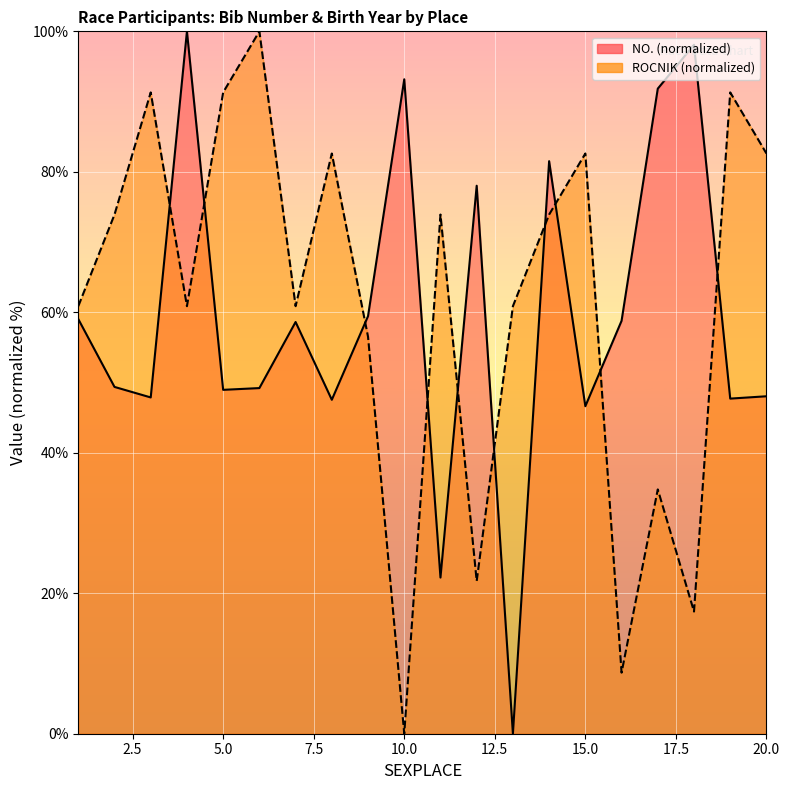

Rank the categories by NO. value from lowest to highest.

13, 11, 15, 8, 19, 3, 20, 5, 6, 2, 7, 16, 1, 9, 12, 14, 17, 10, 18, 4